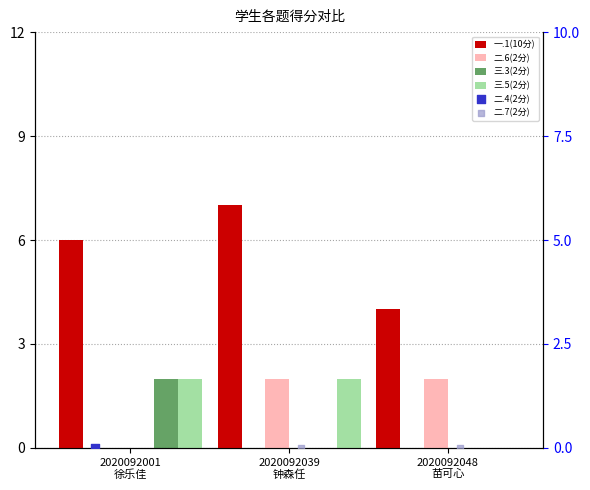

At which category is the sum across all series the highest?

2020092039
钟森任